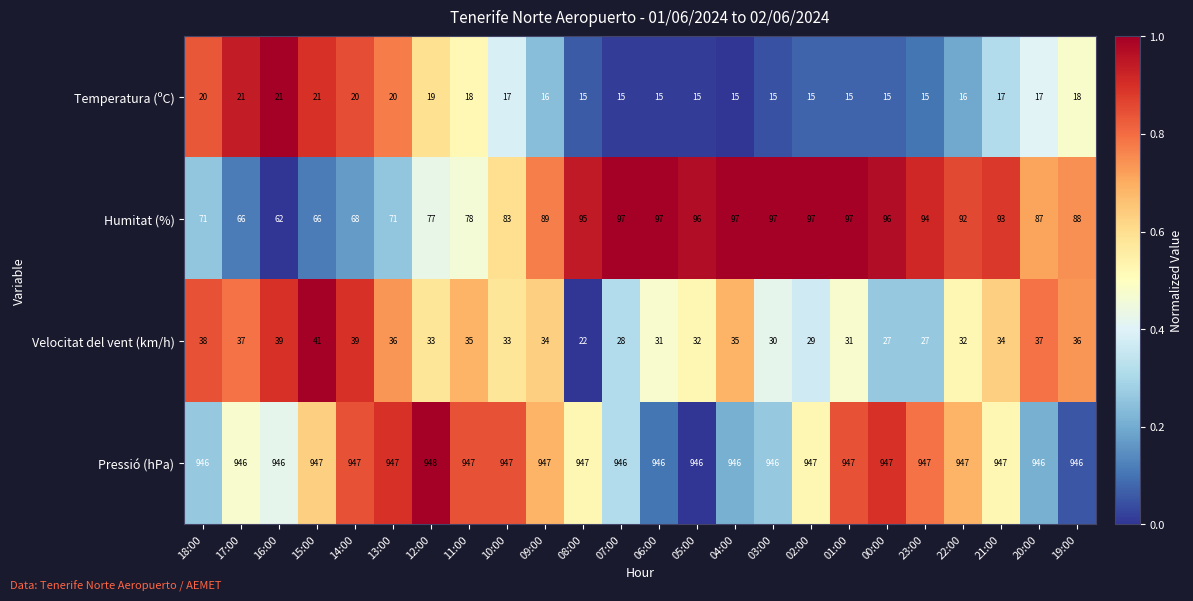

How many distinct data groups are displayed?

4